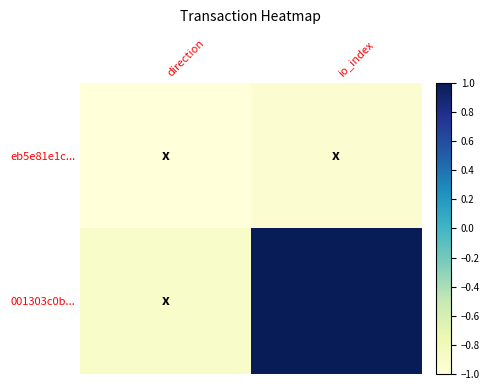

Between direction and io_index, which is larger?

io_index